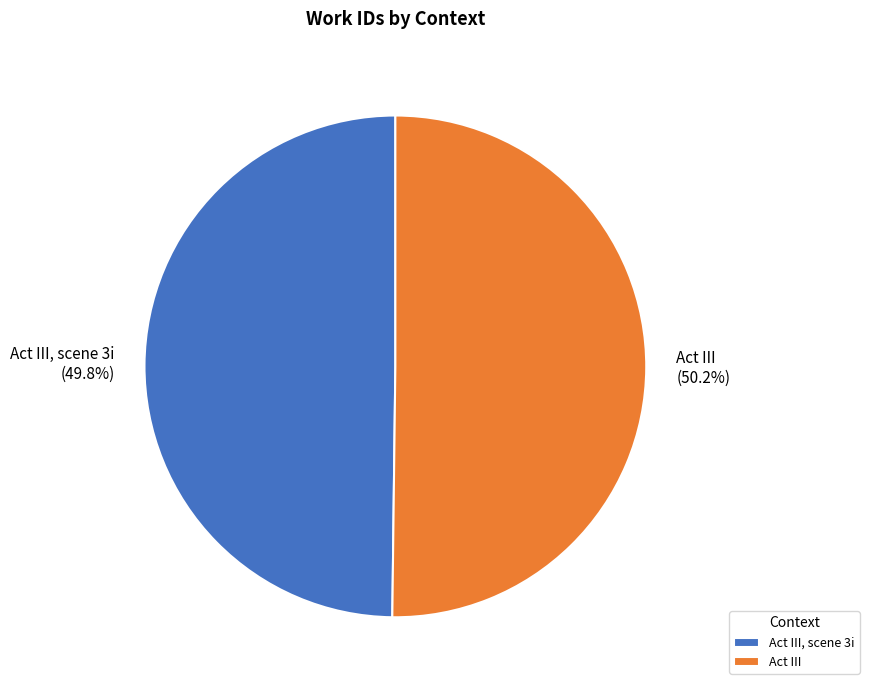

Rank the categories by value from lowest to highest.

Act III, scene 3i, Act III